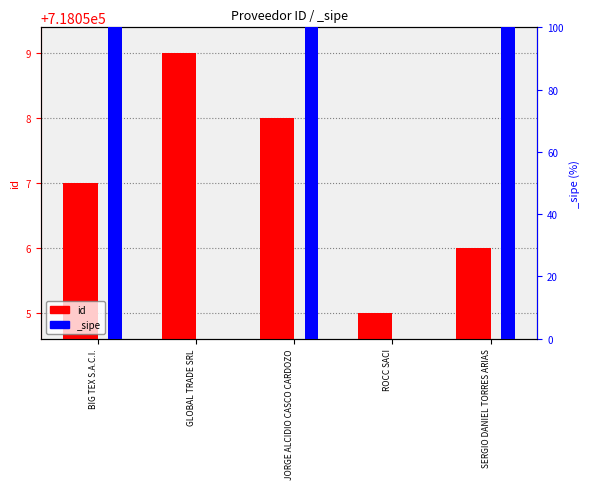

Reading right to left, extract all data points from this chart.

SERGIO DANIEL TORRES ARIAS=718056	ROCC SACI=718055	JORGE ALCIDIO CASCO CARDOZO=718058	GLOBAL TRADE SRL=718059	BIG TEX S.A.C.I.=718057